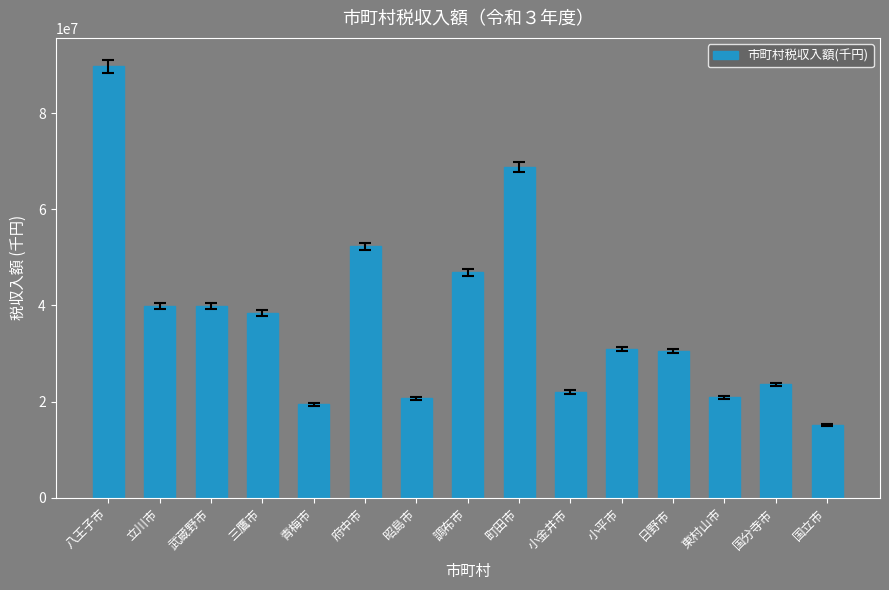

The value at 昭島市 is 30945603. True or false?

False